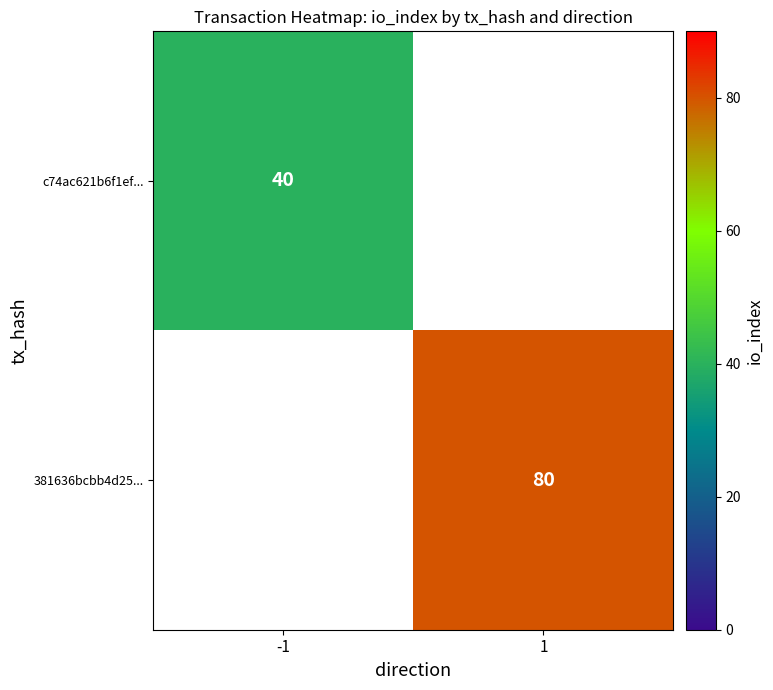

The c74ac621b6f1ef... series shows 21 at -1. True or false?

False